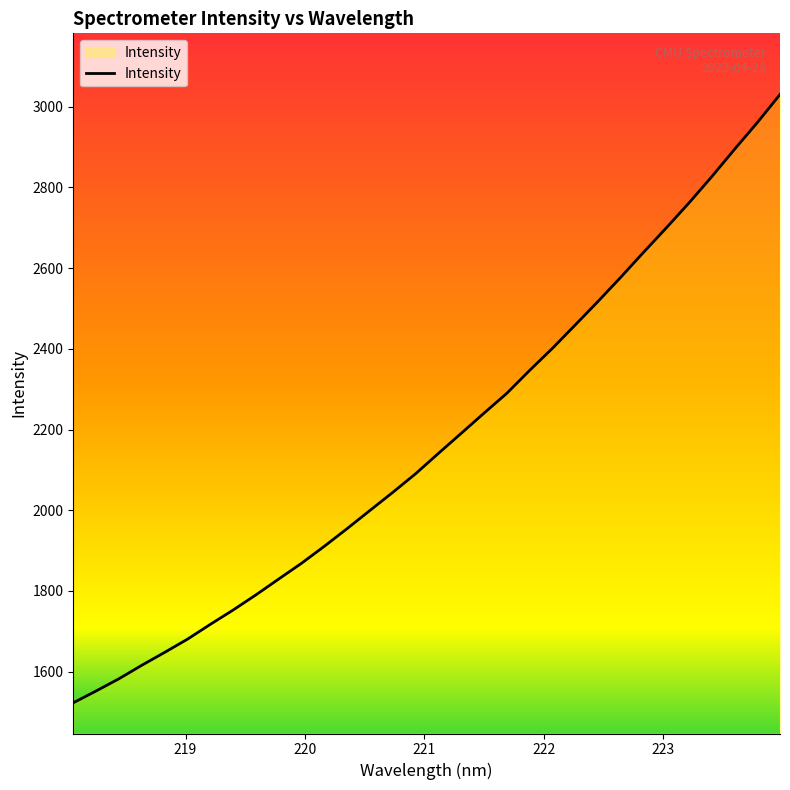

True or false: the data has more than 2 interior local peaks.

False